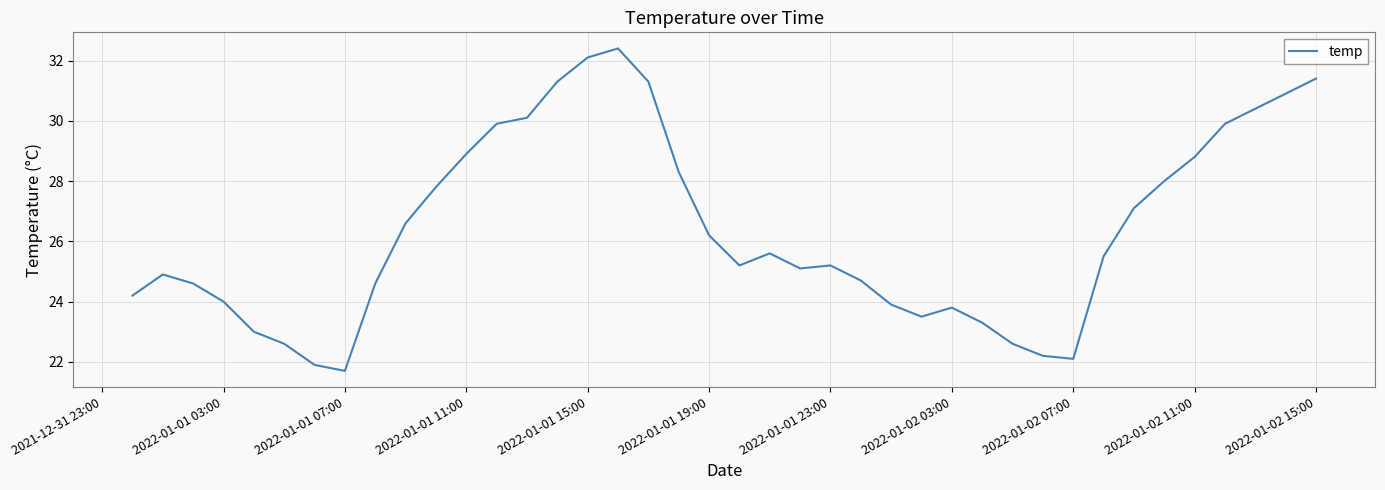

What is the smallest value displayed?

21.7